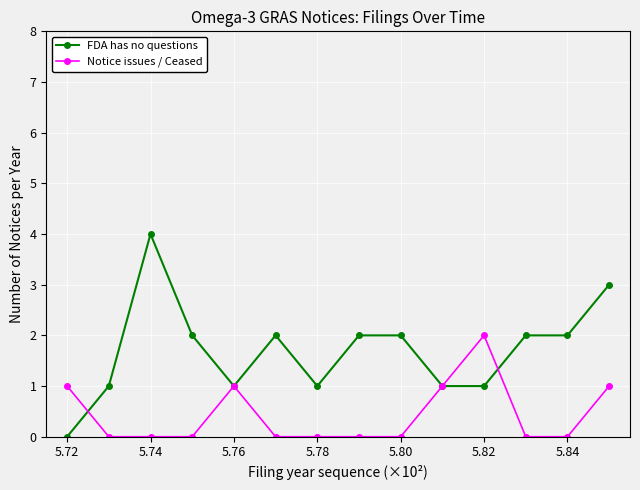

Which series has the largest total across all categories?

FDA has no questions